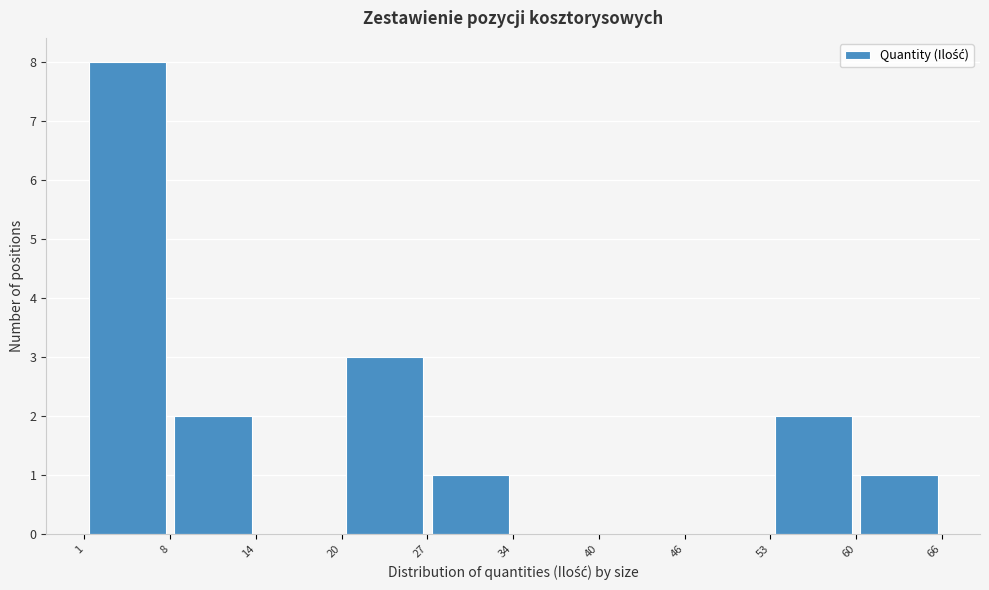

How tall is the bar that spans 8 to 14 on the x-axis? The values are not printed on the chart, so give them approximately, as read against the axis.

2